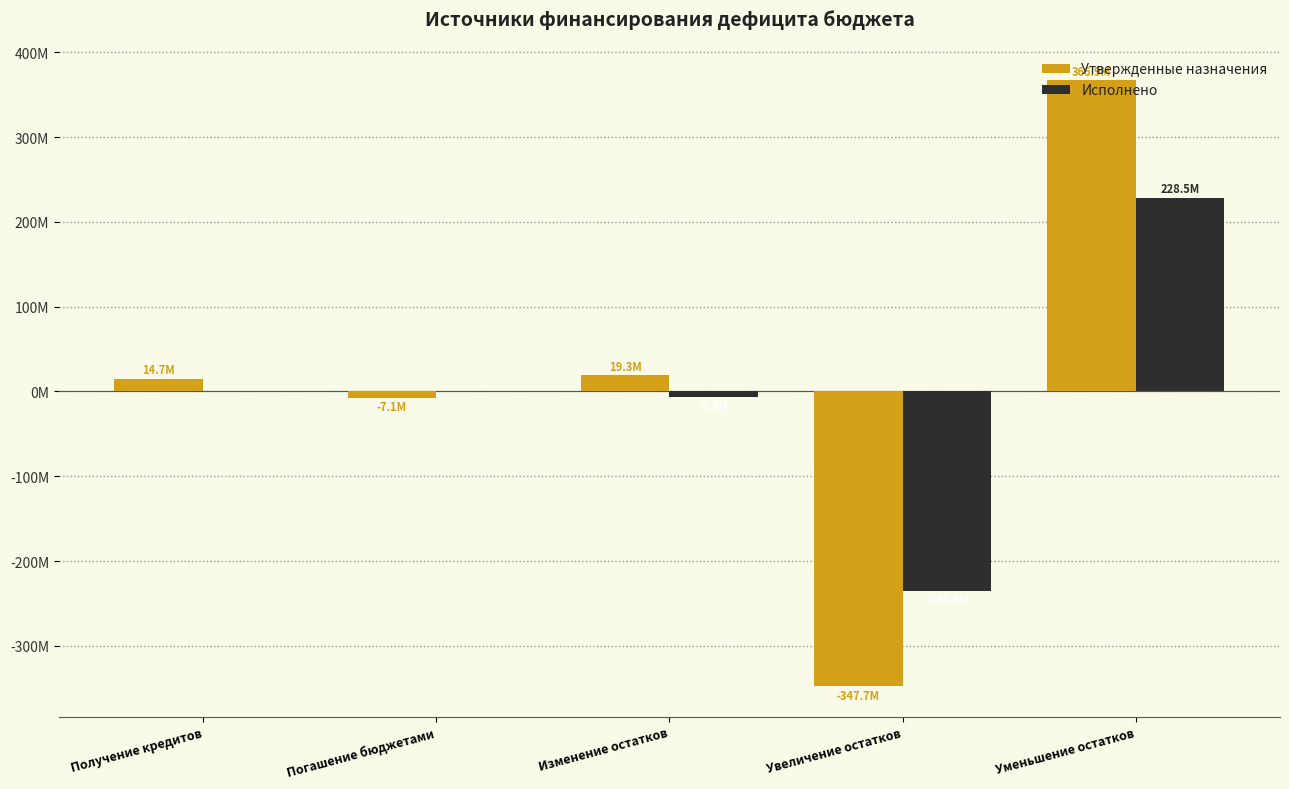

Which series changed the most between Изменение остатков and Увеличение остатков?

Утвержденные назначения